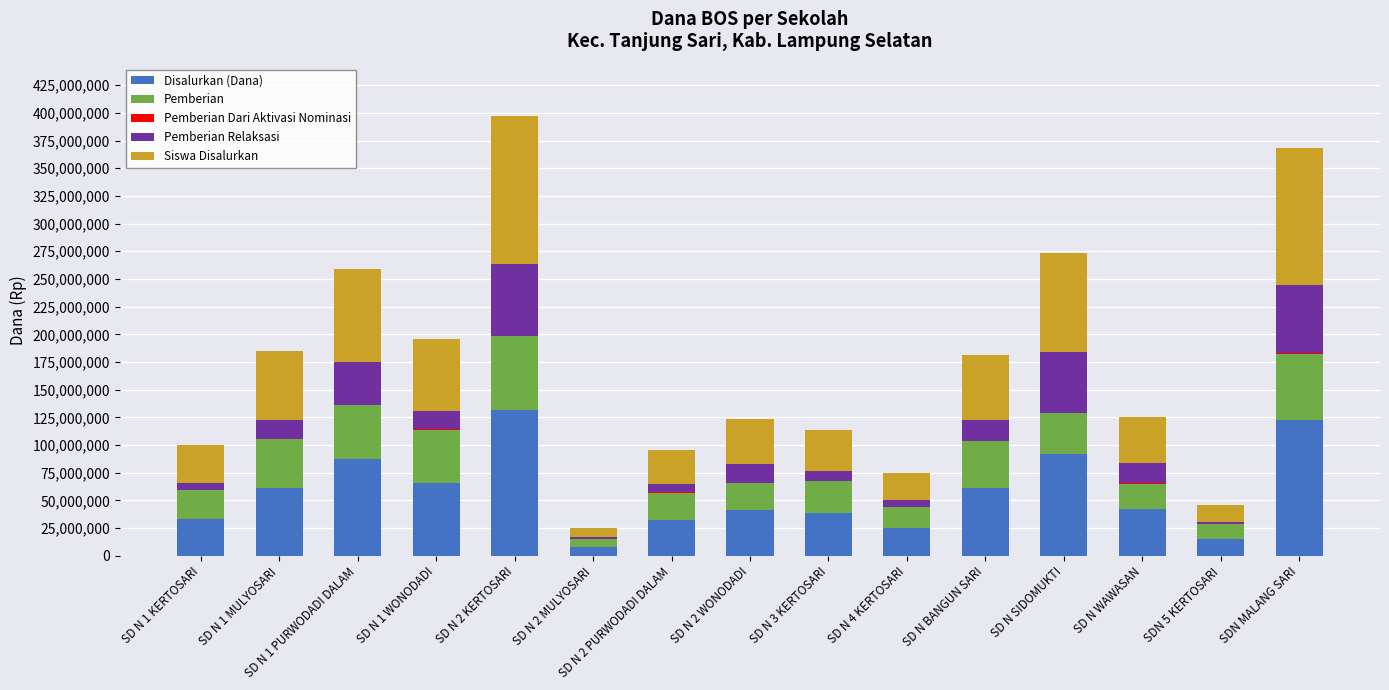

The value of Disalurkan (Dana) at SD N 4 KERTOSARI is 24975000. True or false?

True